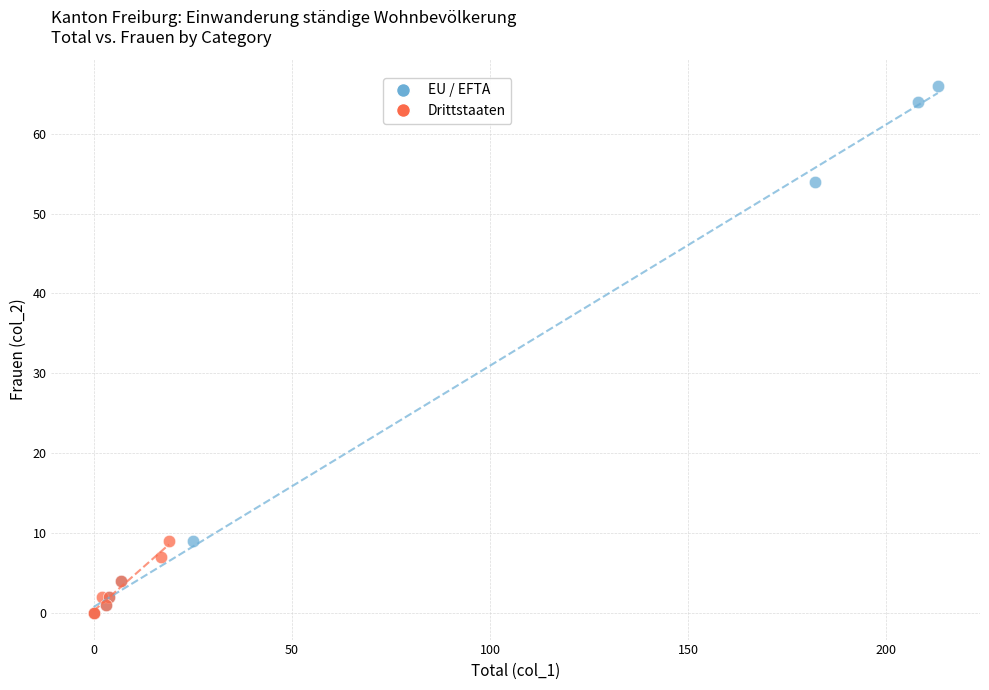

Which series has the widest spread of Y values?

EU / EFTA